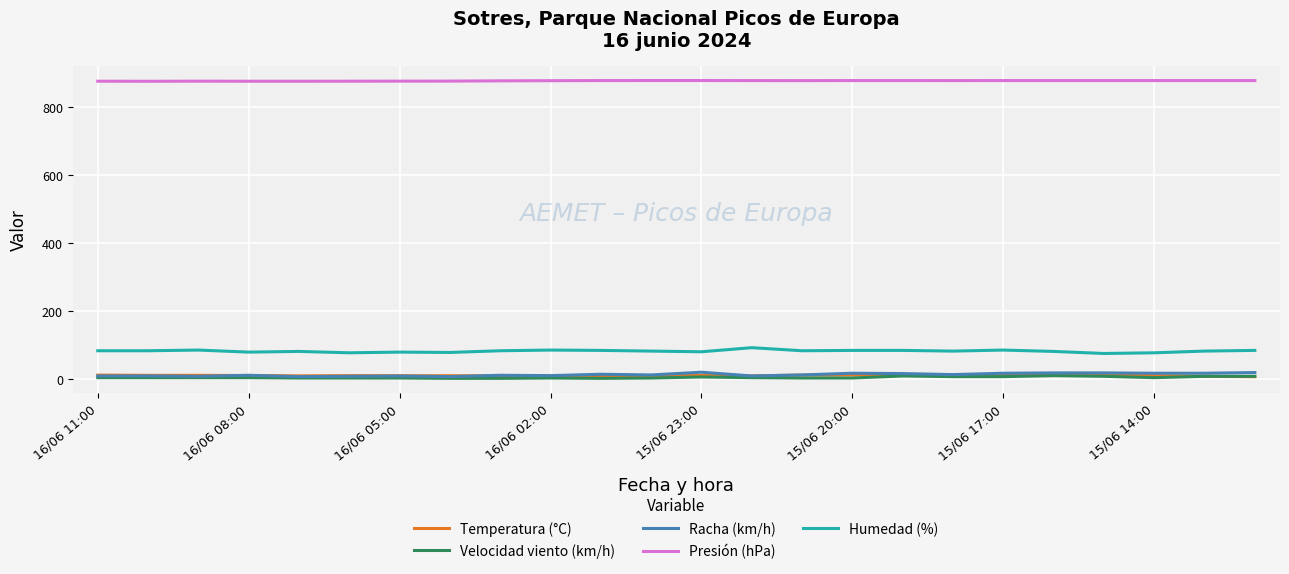

What is the maximum value shown in the chart?

877.2